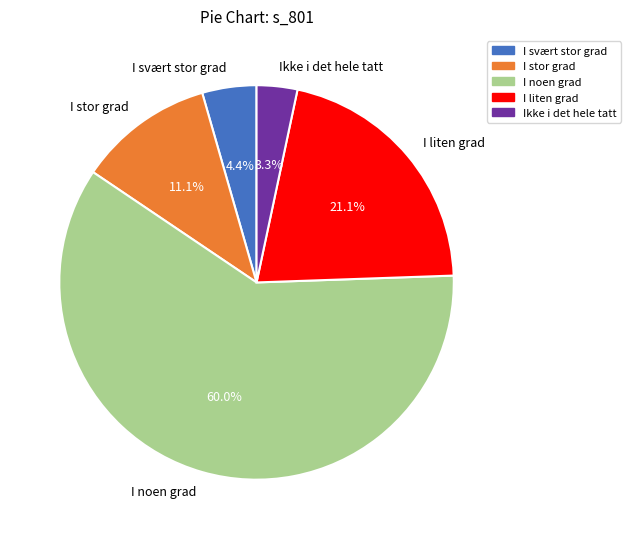

To the nearest percent, what portion does Ikke i det hele tatt represent?

3%